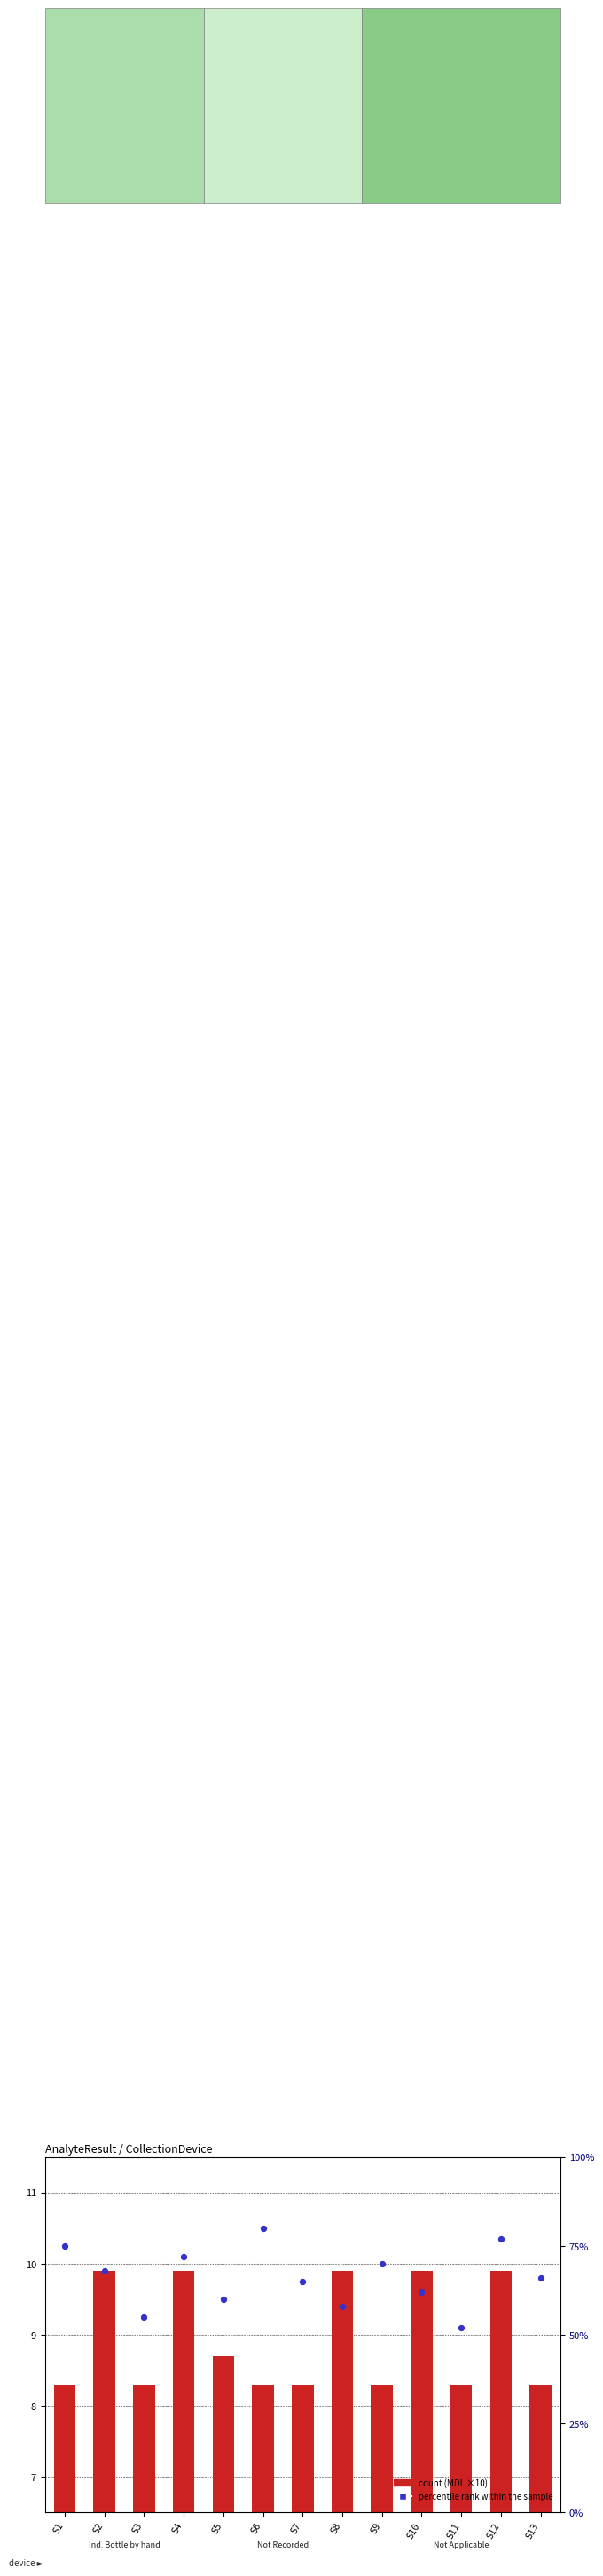

Which series has the widest spread of Y values?

percentile rank within the sample